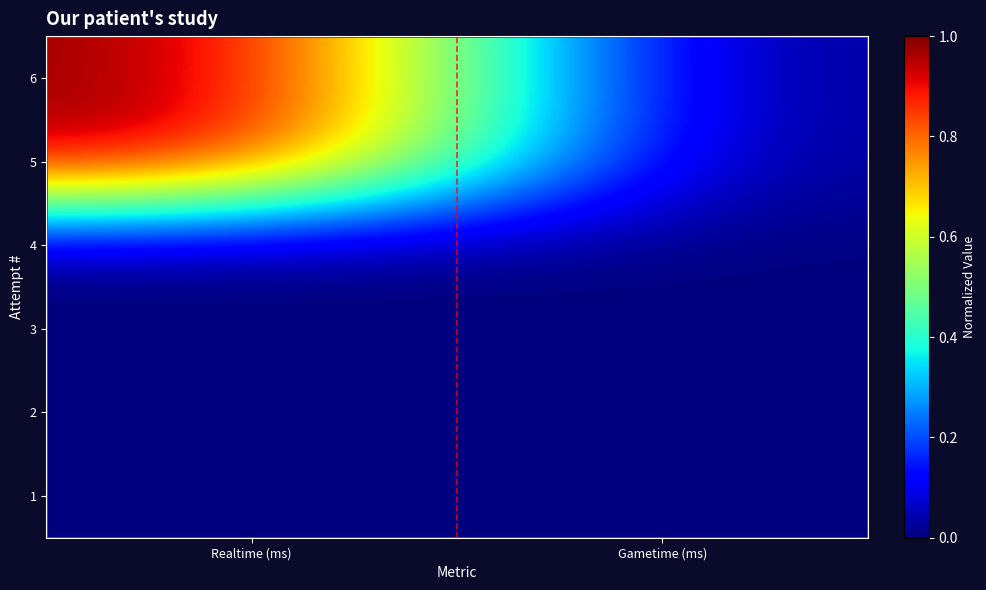

Which has a higher value, Gametime (ms) or Realtime (ms)?

Realtime (ms)